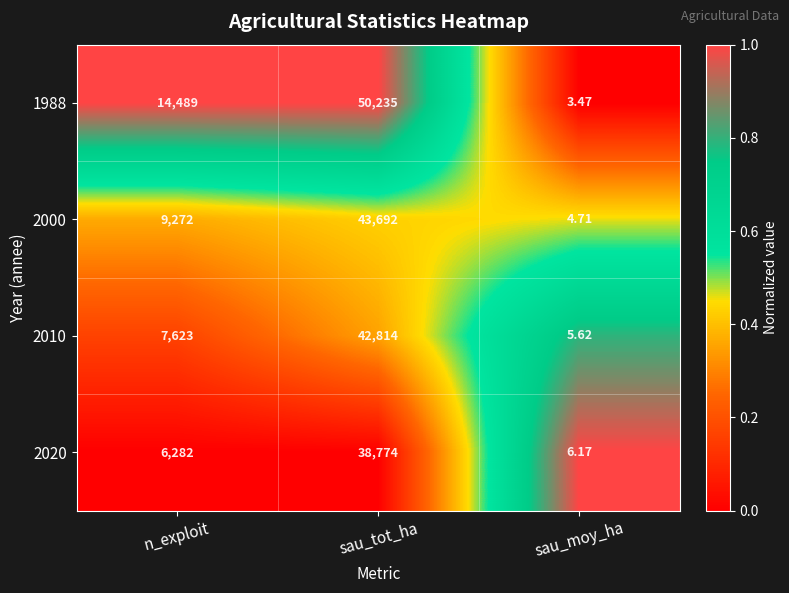

List the labels in order of 2010 value, smallest first.

sau_moy_ha, n_exploit, sau_tot_ha